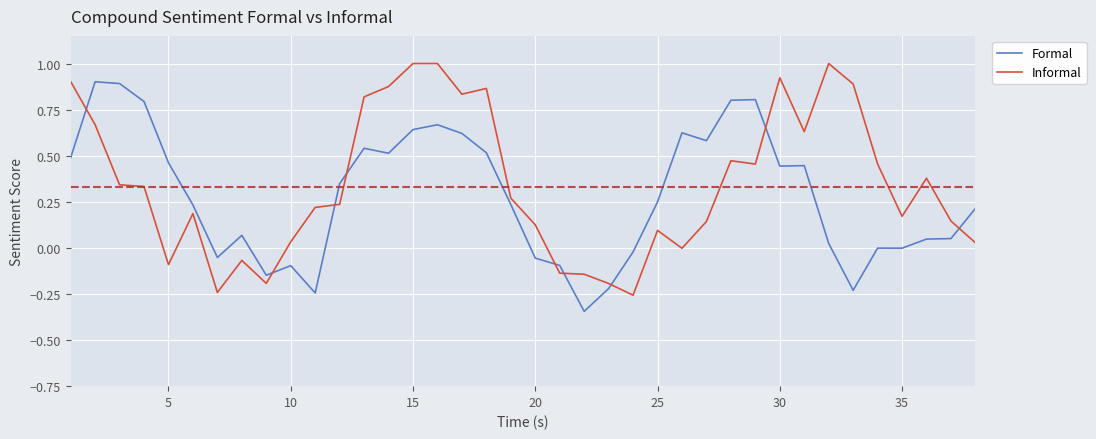

How many categories are shown in the chart?

38